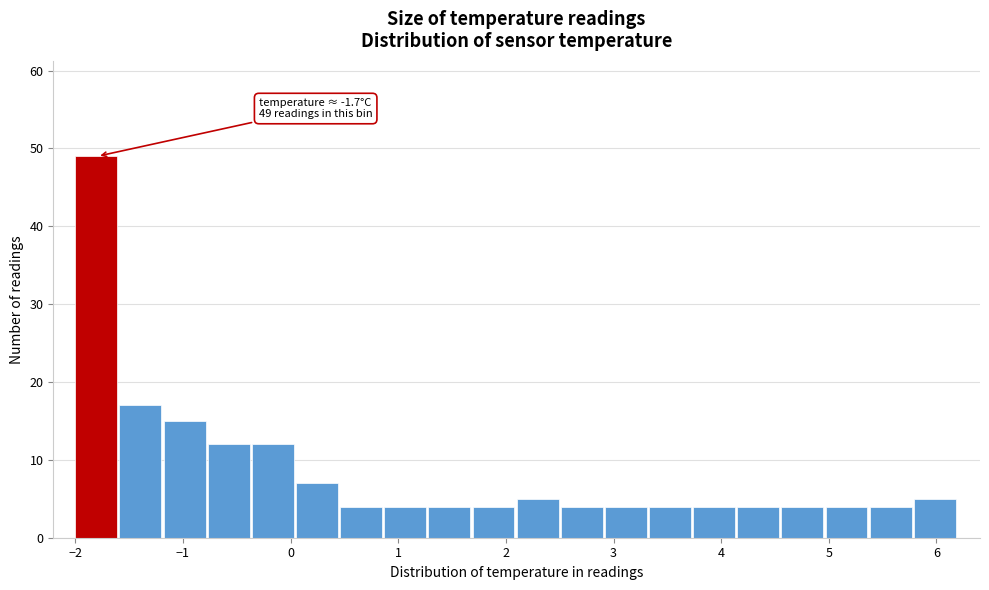

Which range on the x-axis has the tallest bar?

-2.00 to -1.59